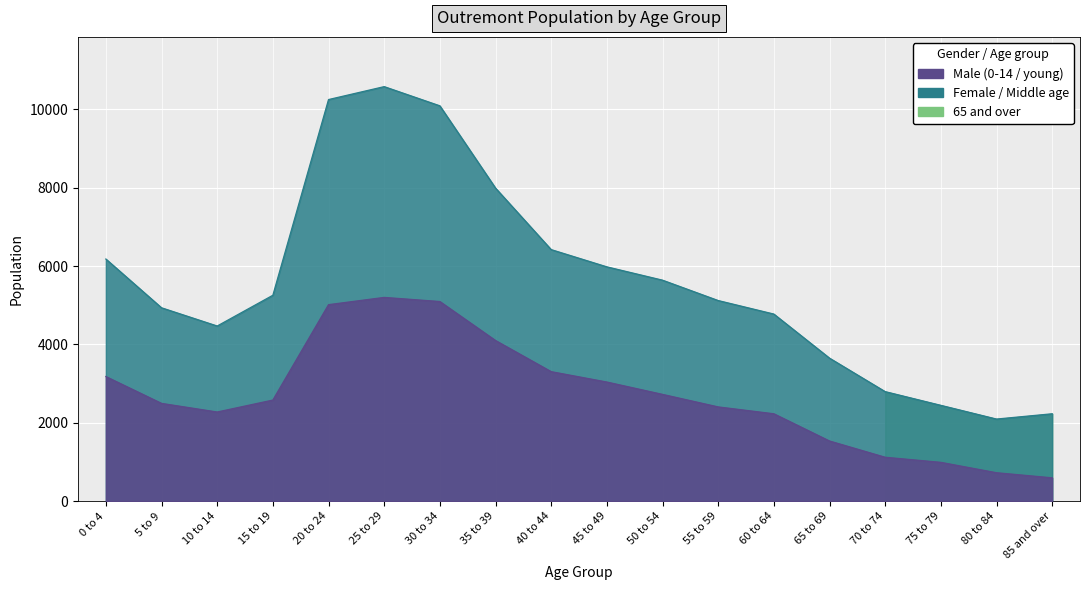

How many interior local valleys does the Male series have?

1